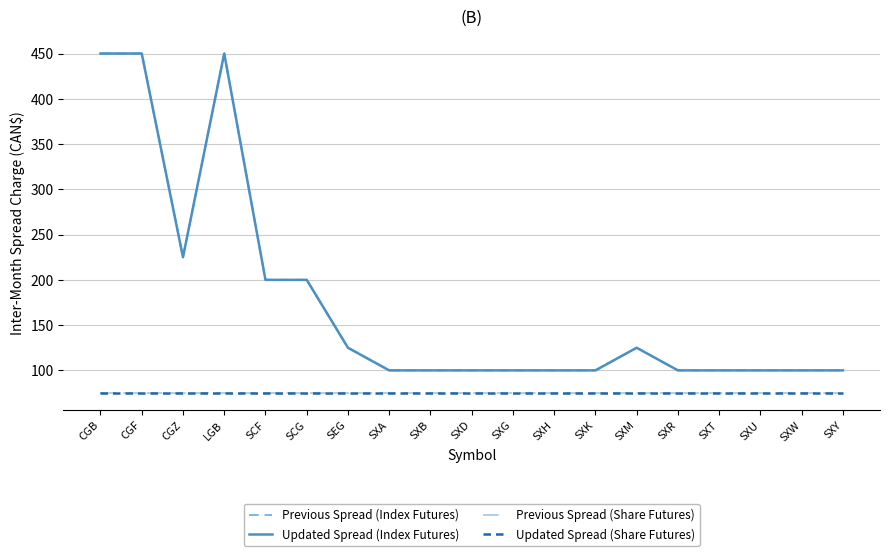

What is the average value of the Updated Spread (Share Futures) series?

75